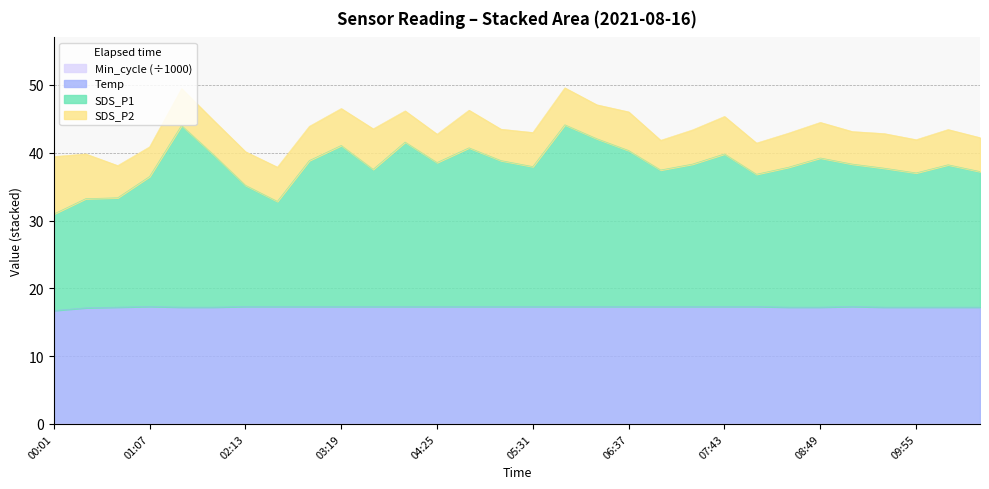

Is the value of SDS_P1 at 08:05 greater than the value of Temp at 09:11?

Yes